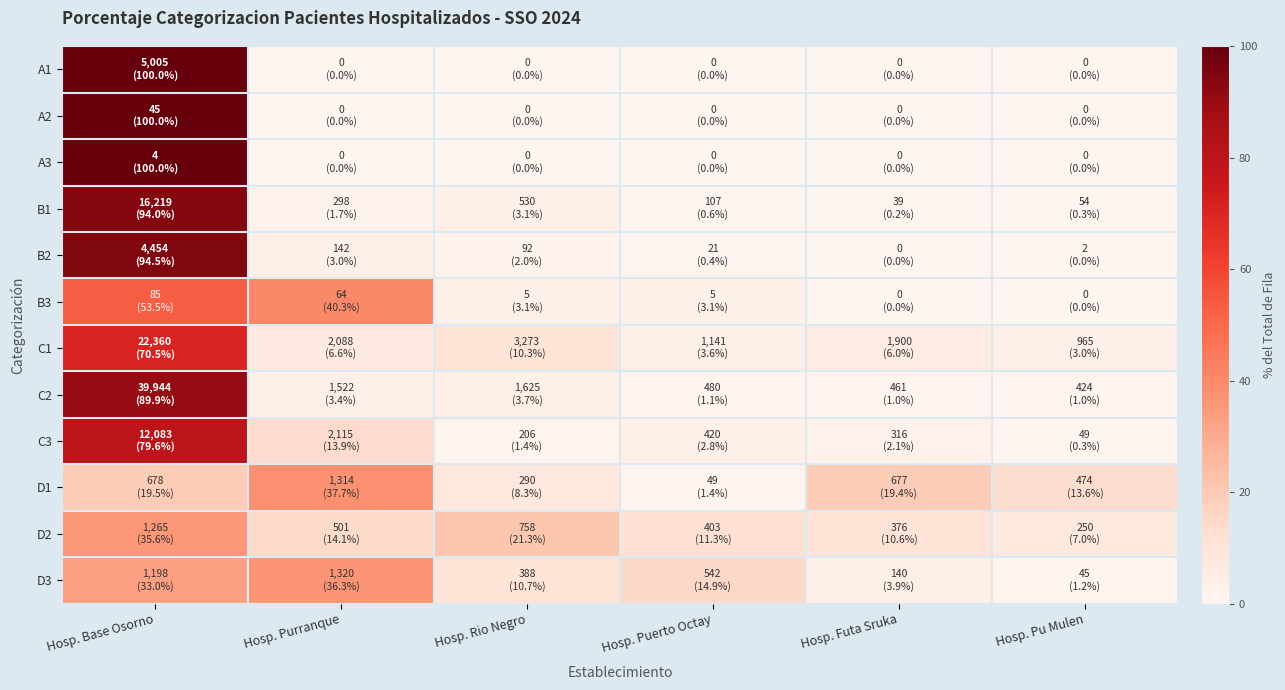

Reading left to right, extract all data points from this chart.

A1: Hosp. Base Osorno=100.0	Hosp. Purranque=0.0	Hosp. Rio Negro=0.0	Hosp. Puerto Octay=0.0	Hosp. Futa Sruka=0.0	Hosp. Pu Mulen=0.0
A2: Hosp. Base Osorno=100.0	Hosp. Purranque=0.0	Hosp. Rio Negro=0.0	Hosp. Puerto Octay=0.0	Hosp. Futa Sruka=0.0	Hosp. Pu Mulen=0.0
A3: Hosp. Base Osorno=100.0	Hosp. Purranque=0.0	Hosp. Rio Negro=0.0	Hosp. Puerto Octay=0.0	Hosp. Futa Sruka=0.0	Hosp. Pu Mulen=0.0
B1: Hosp. Base Osorno=94.0	Hosp. Purranque=1.7	Hosp. Rio Negro=3.1	Hosp. Puerto Octay=0.6	Hosp. Futa Sruka=0.2	Hosp. Pu Mulen=0.3
B2: Hosp. Base Osorno=94.5	Hosp. Purranque=3.0	Hosp. Rio Negro=2.0	Hosp. Puerto Octay=0.4	Hosp. Futa Sruka=0.0	Hosp. Pu Mulen=0.0
B3: Hosp. Base Osorno=53.5	Hosp. Purranque=40.3	Hosp. Rio Negro=3.1	Hosp. Puerto Octay=3.1	Hosp. Futa Sruka=0.0	Hosp. Pu Mulen=0.0
C1: Hosp. Base Osorno=70.5	Hosp. Purranque=6.6	Hosp. Rio Negro=10.3	Hosp. Puerto Octay=3.6	Hosp. Futa Sruka=6.0	Hosp. Pu Mulen=3.0
C2: Hosp. Base Osorno=89.9	Hosp. Purranque=3.4	Hosp. Rio Negro=3.7	Hosp. Puerto Octay=1.1	Hosp. Futa Sruka=1.0	Hosp. Pu Mulen=1.0
C3: Hosp. Base Osorno=79.6	Hosp. Purranque=13.9	Hosp. Rio Negro=1.4	Hosp. Puerto Octay=2.8	Hosp. Futa Sruka=2.1	Hosp. Pu Mulen=0.3
D1: Hosp. Base Osorno=19.5	Hosp. Purranque=37.7	Hosp. Rio Negro=8.3	Hosp. Puerto Octay=1.4	Hosp. Futa Sruka=19.4	Hosp. Pu Mulen=13.6
D2: Hosp. Base Osorno=35.6	Hosp. Purranque=14.1	Hosp. Rio Negro=21.3	Hosp. Puerto Octay=11.3	Hosp. Futa Sruka=10.6	Hosp. Pu Mulen=7.0
D3: Hosp. Base Osorno=33.0	Hosp. Purranque=36.3	Hosp. Rio Negro=10.7	Hosp. Puerto Octay=14.9	Hosp. Futa Sruka=3.9	Hosp. Pu Mulen=1.2